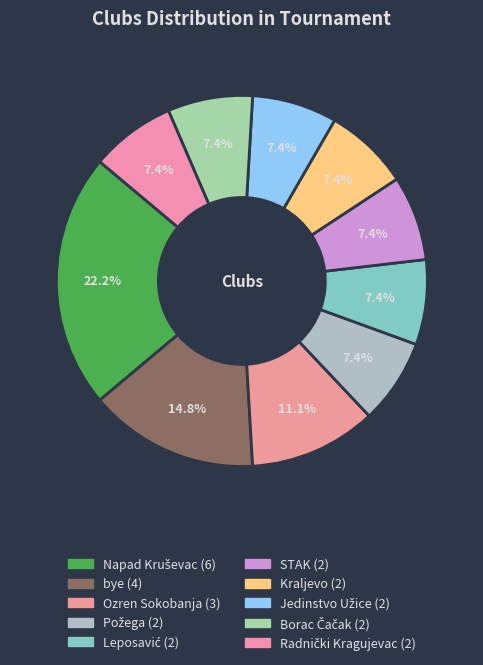

To the nearest percent, what percentage of the pie is Jedinstvo Užice?

7%